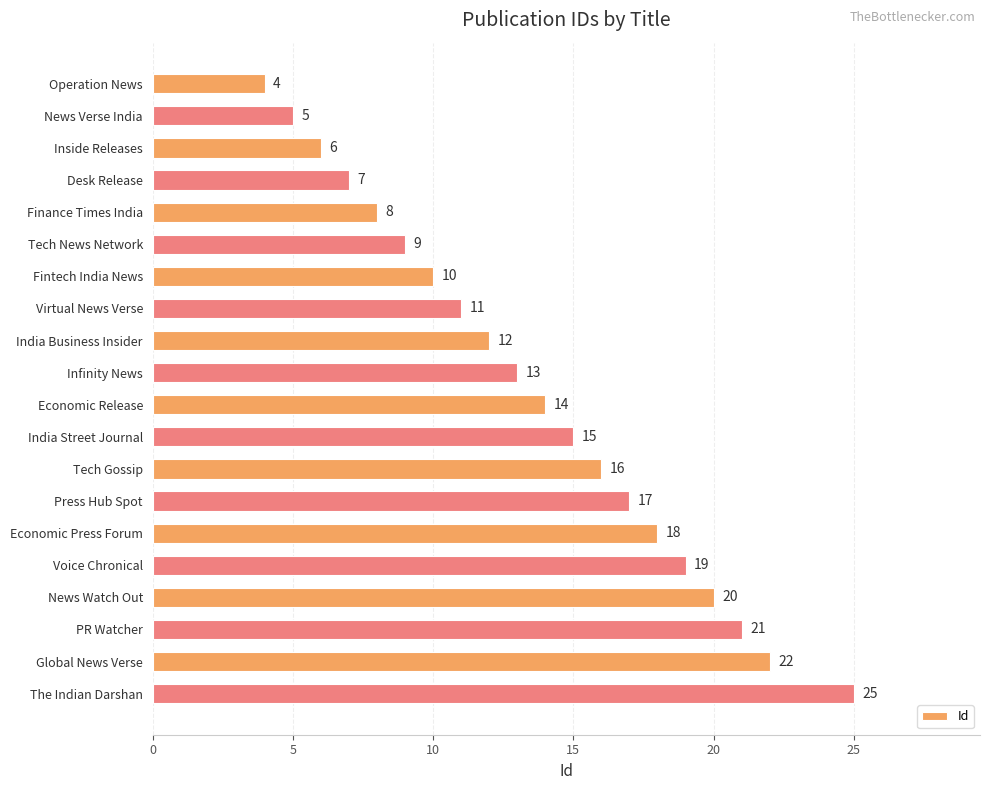

What position from the bottom is Inside Releases?

18